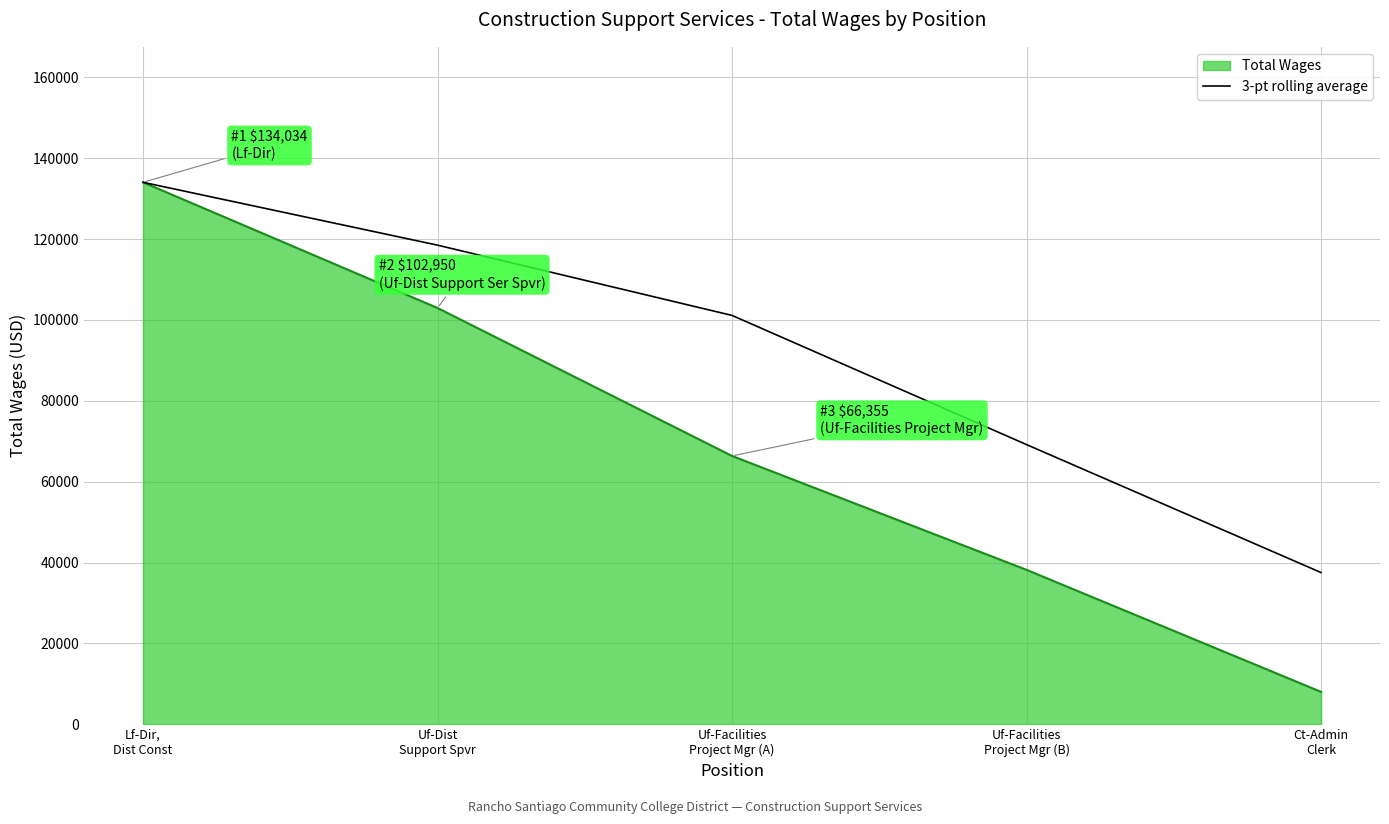

List the series in order of their overall mean, lowest first.

Total Wages, 3-pt rolling average